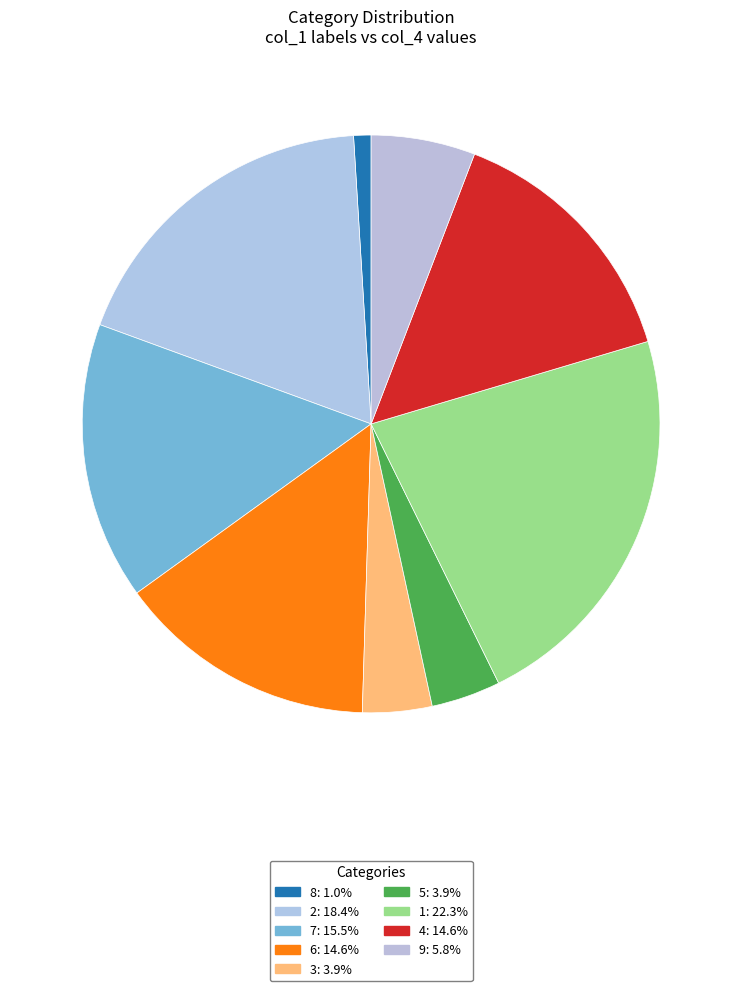

Which slice is the smallest?

8